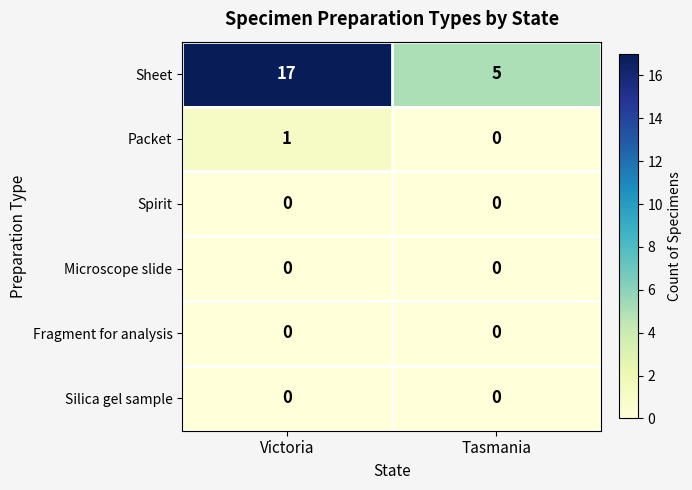

What is the total value across all series at Victoria?

18